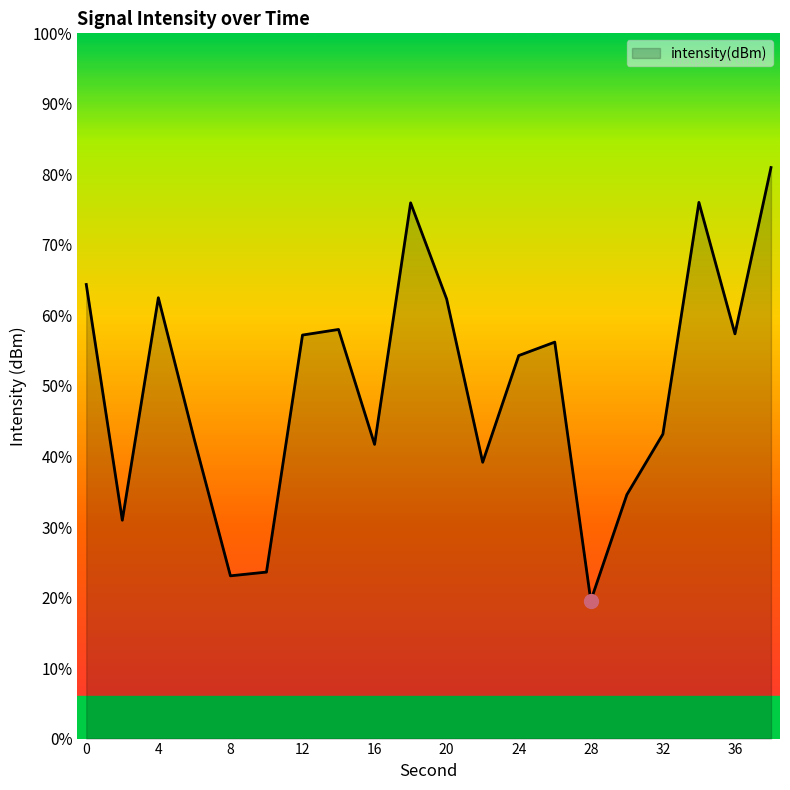

Where is the data nearest to the value -122?

24